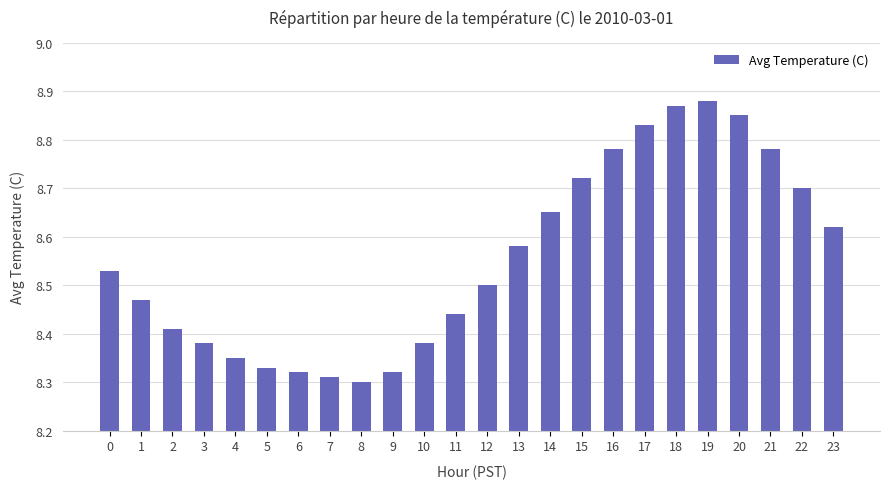

Which has a higher value, 14 or 4?

14